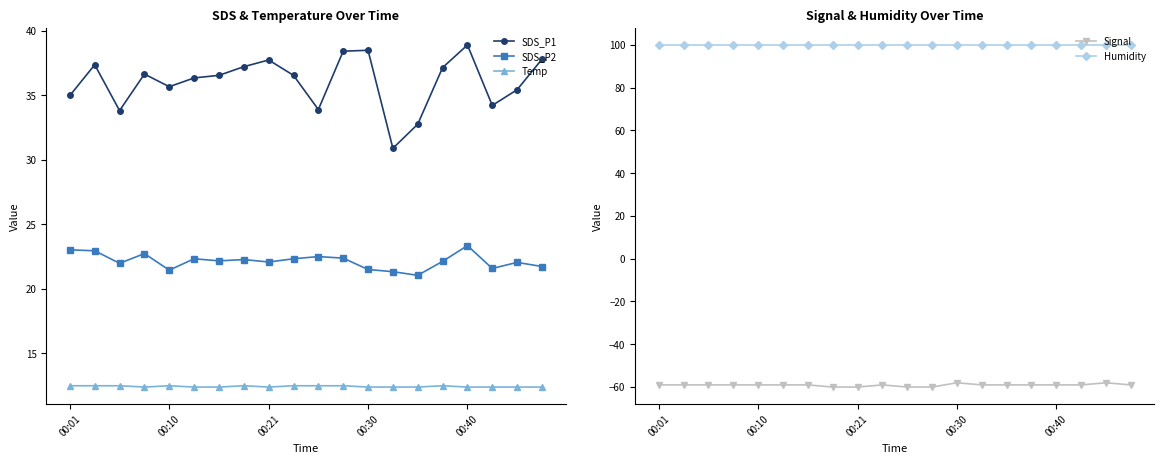

True or false: SDS_P2 has more than 1 interior local peaks.

True